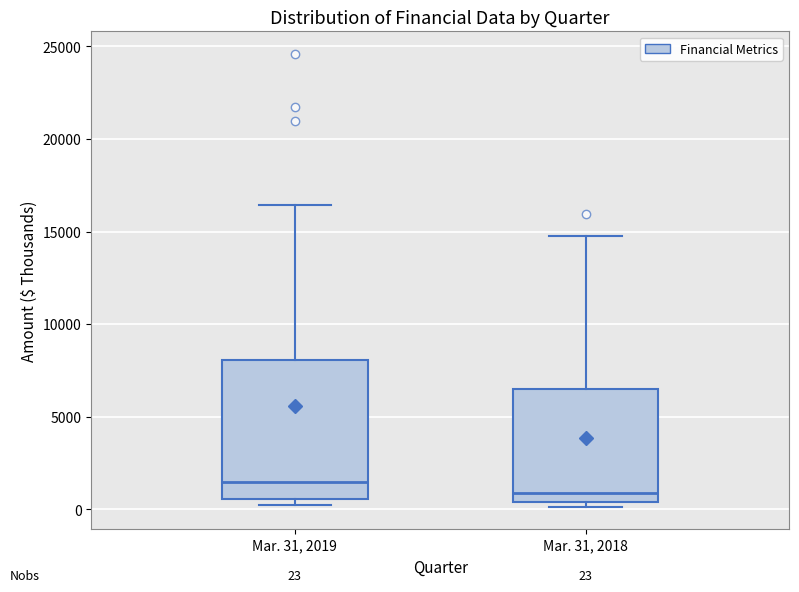

Which box's median line is the lowest?

Mar. 31, 2018